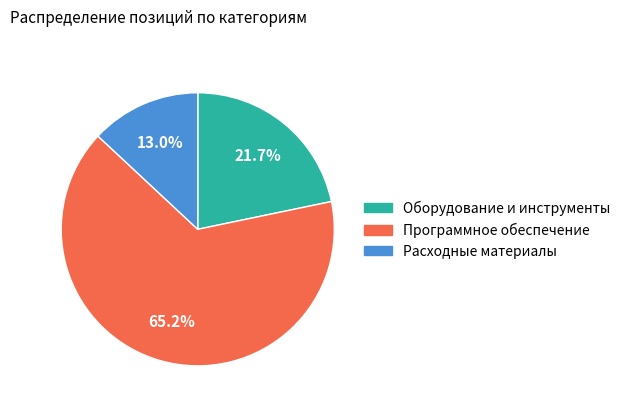

What percentage is the Оборудование и инструменты slice, to the nearest percent?

22%